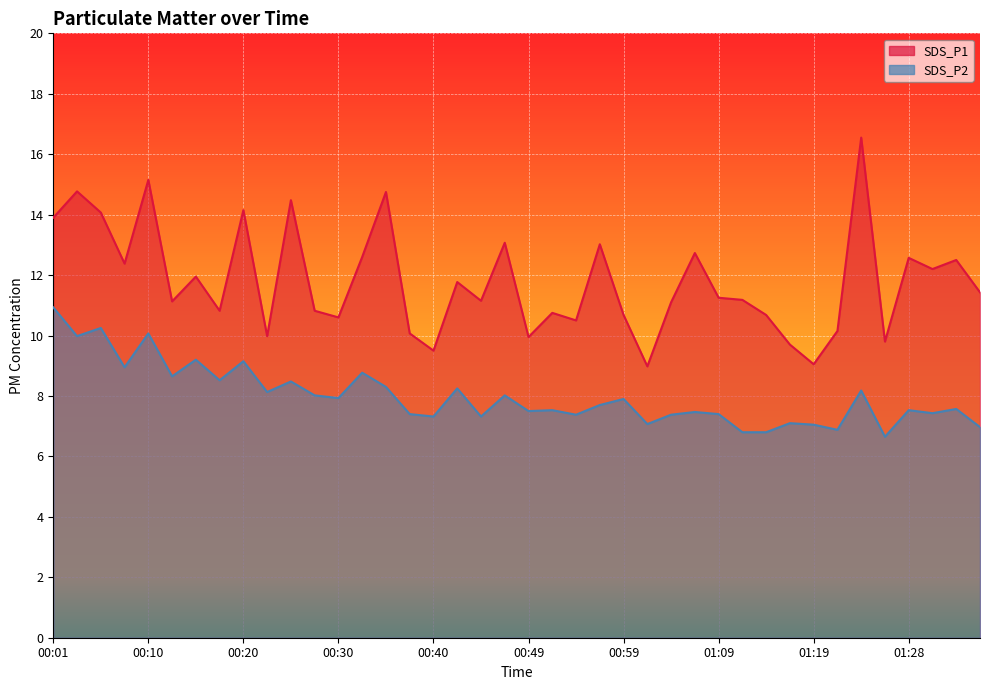

What is the difference between the second highest and minimum values in the SDS_P2 series?

3.6